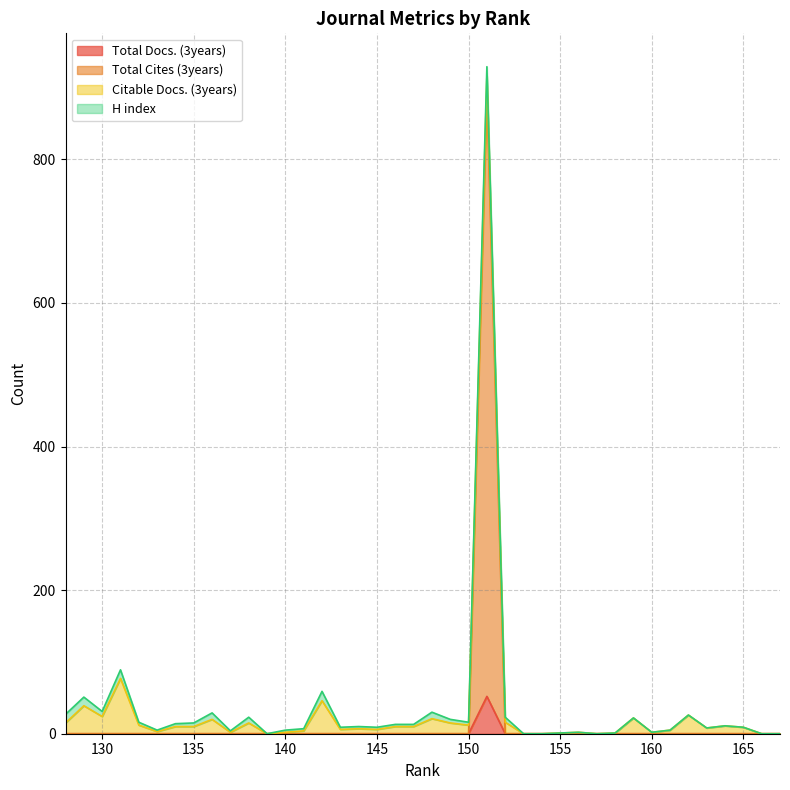

True or false: Total Cites (3years) and Total Docs. (3years) intersect in this chart.

False